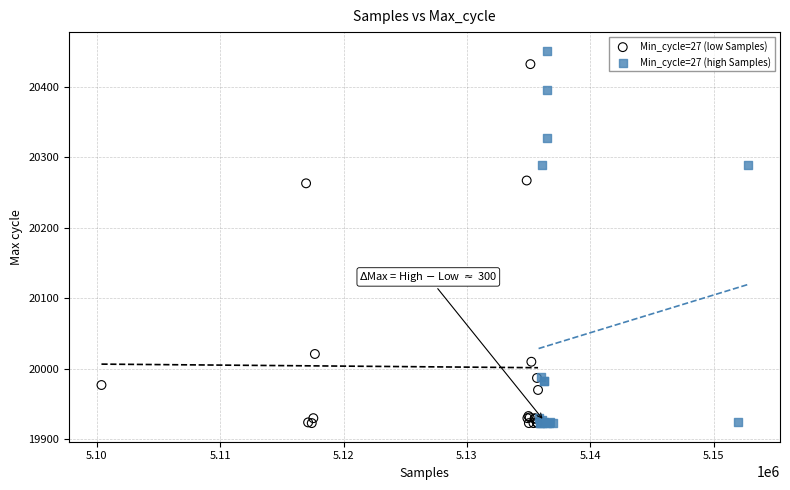

What are all the series names shown in the legend?

Min_cycle=27 (low Samples), Min_cycle=27 (high Samples)